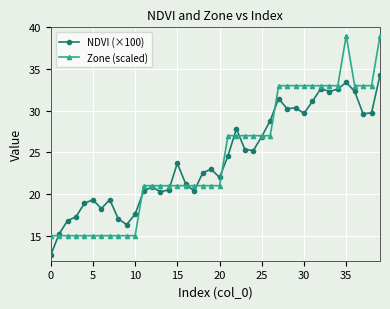

What is the sum of all Zone (scaled) values?

978.0